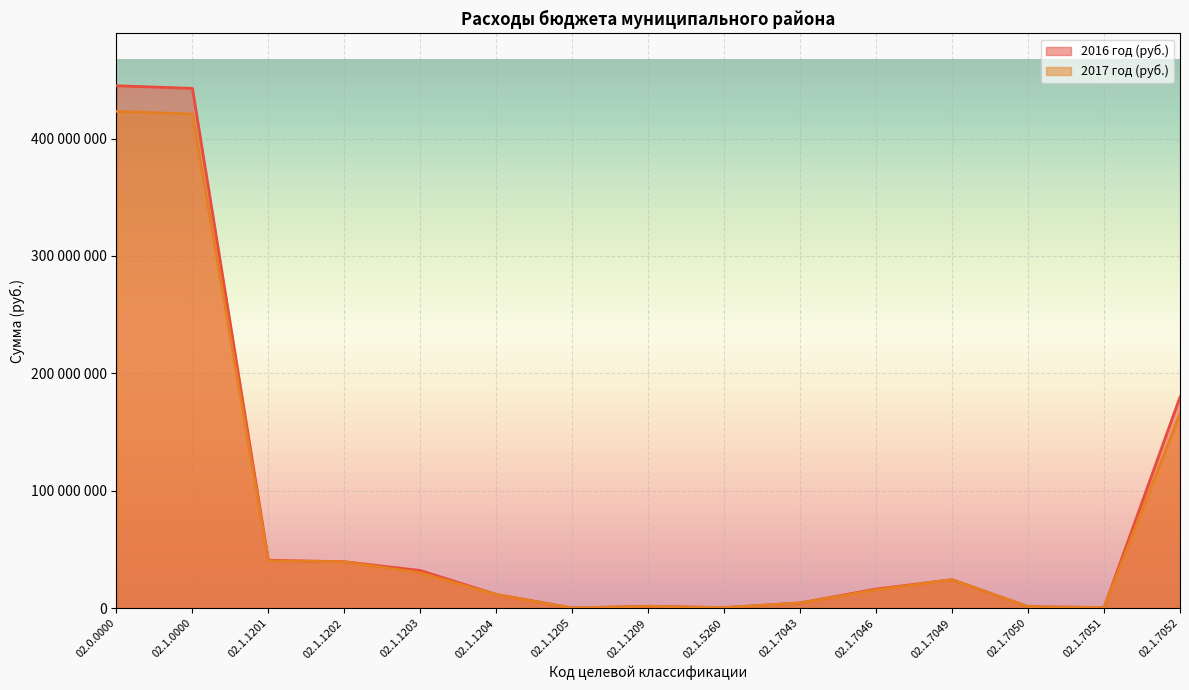

Read the 2017 год (руб.) value at 02.1.7043.

4430000